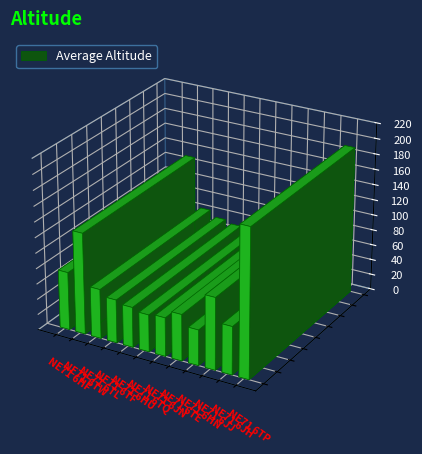

What is the difference between the maximum and minimum values?

145